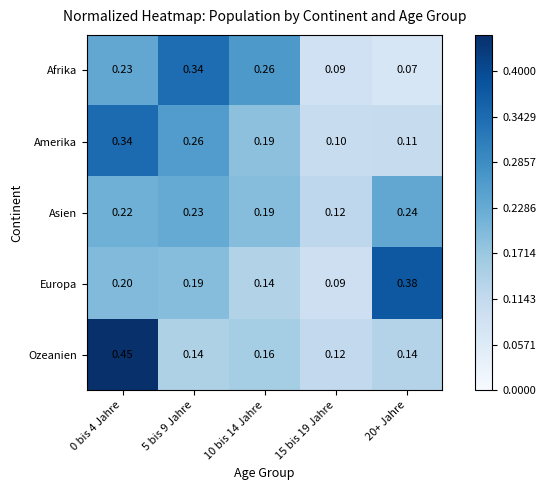

Rank the series at 20+ Jahre from lowest to highest value.

Afrika, Amerika, Ozeanien, Asien, Europa